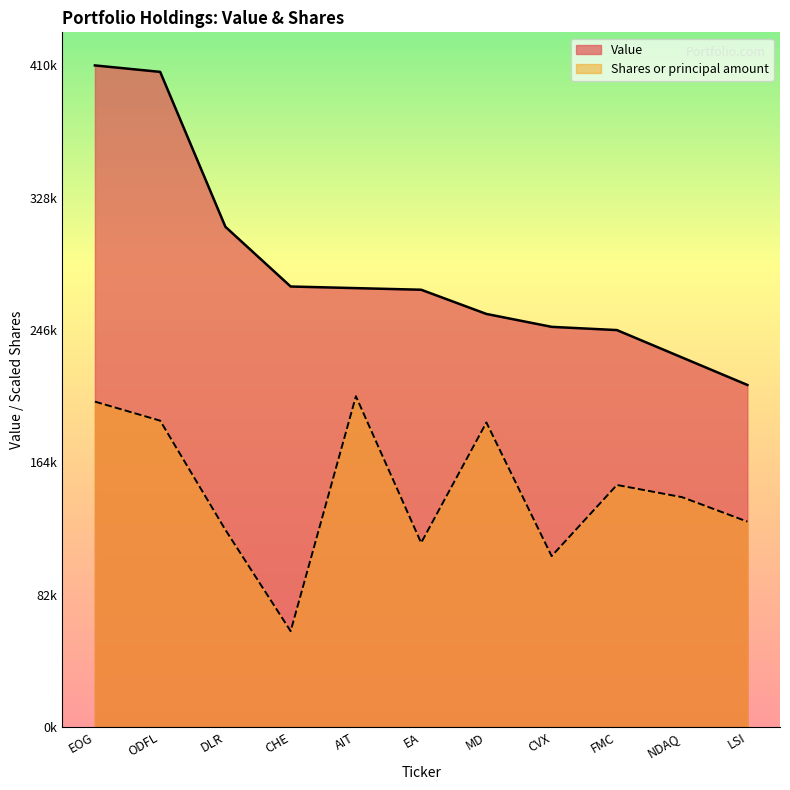

True or false: Shares or principal amount has a value of 188751.4 at MD.

True